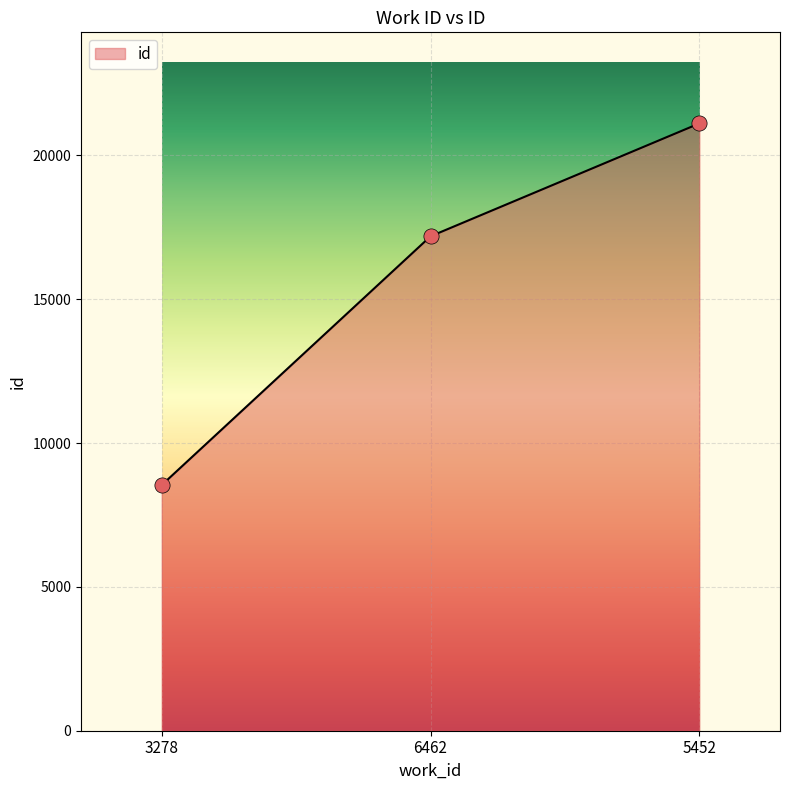

Which has a higher value, 6462 or 3278?

6462